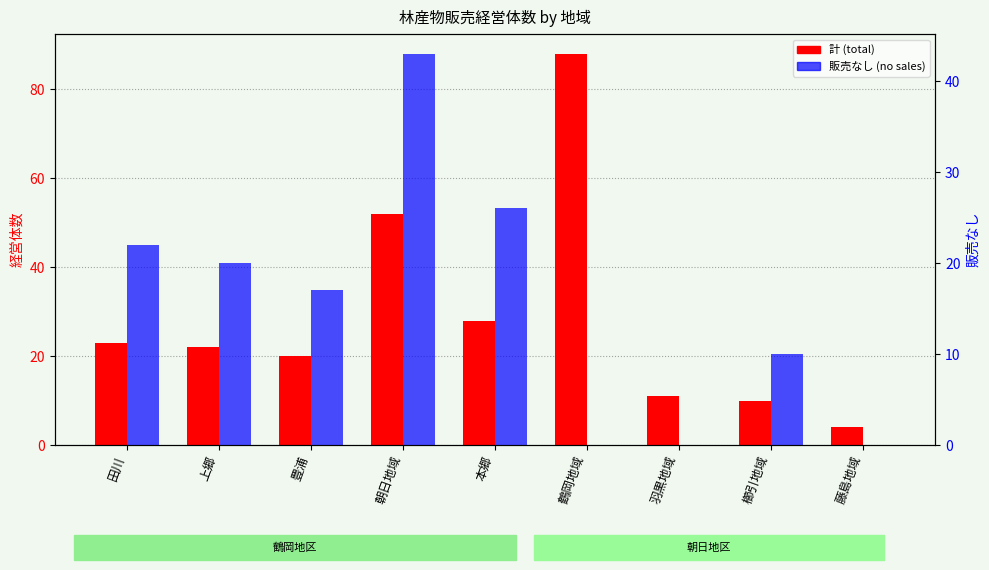

Rank the series by their maximum value, from lowest to highest.

販売なし (no sales), 計 (total)